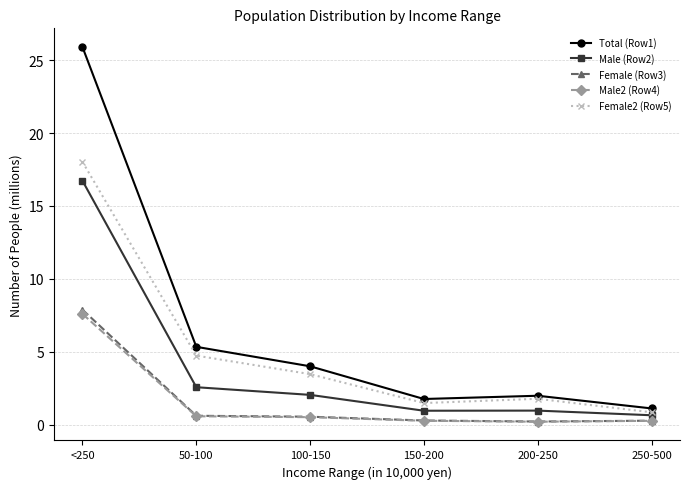

In Female2 (Row5), how many points are lower than both neighbors (excluding endpoints)?

1